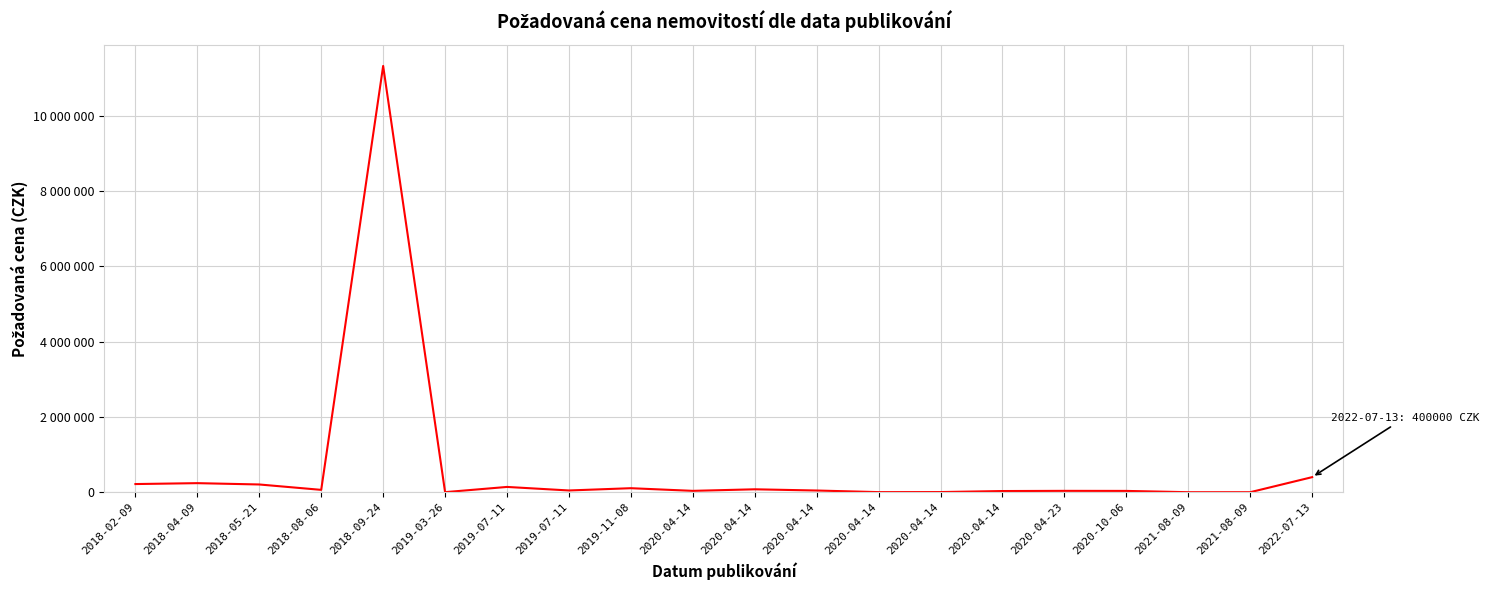

Does the chart display data point markers on the line(s)?

No